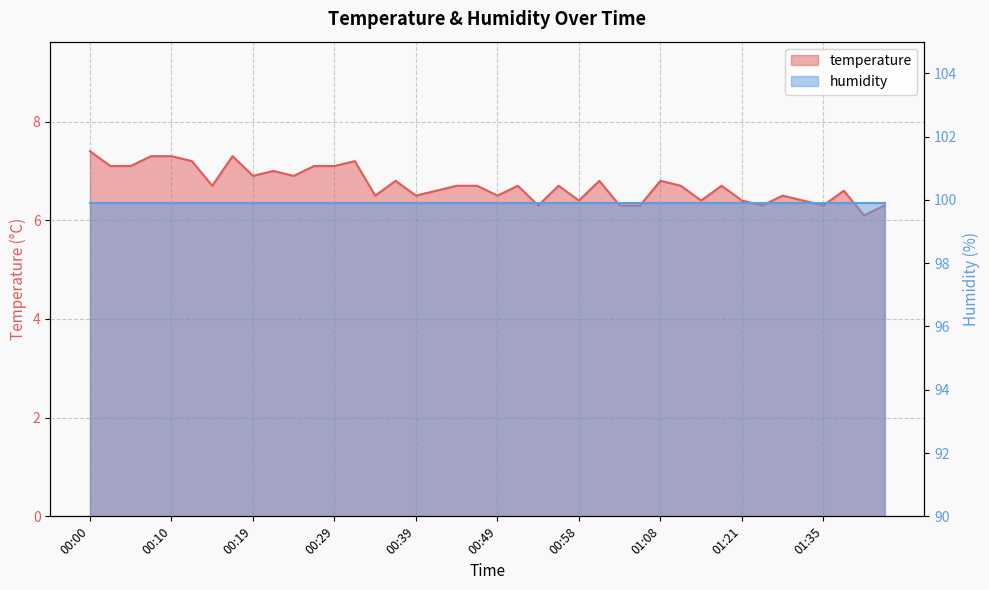

What is the maximum value shown in the chart?

7.4